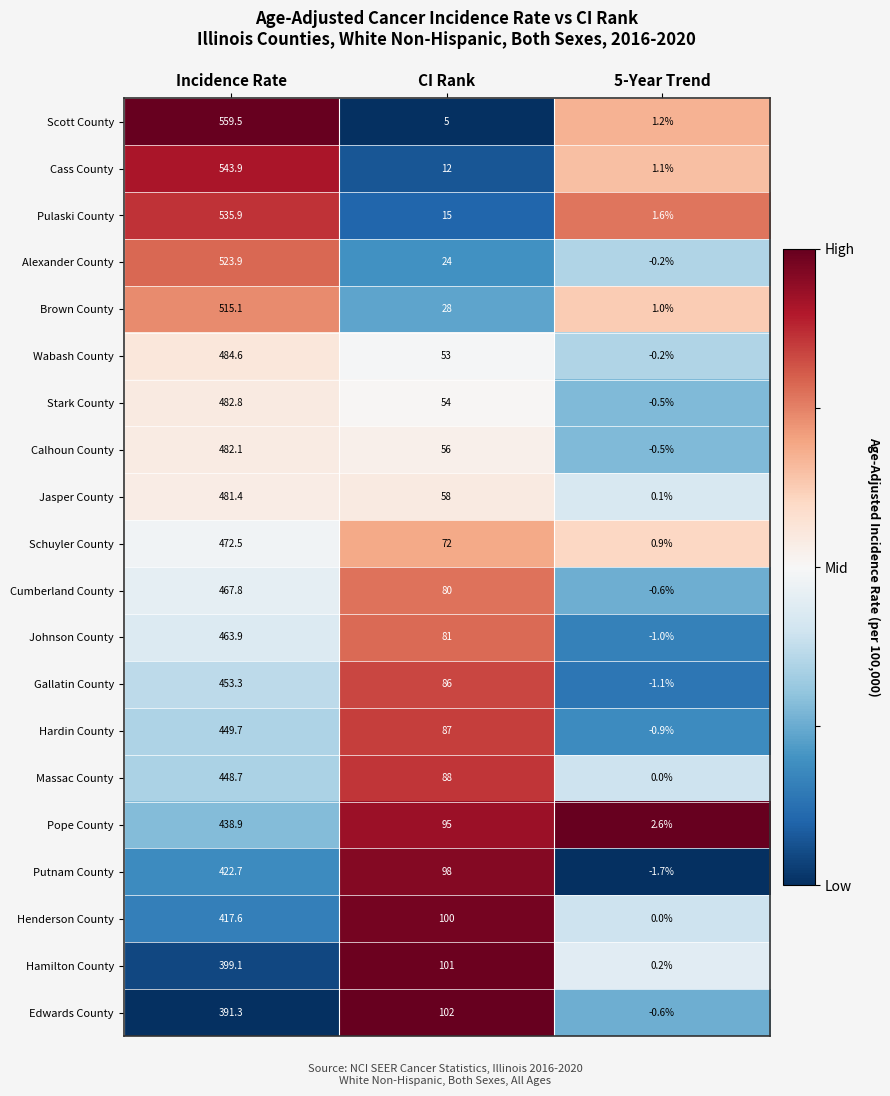

Which label corresponds to the largest value in the chart?

Incidence Rate